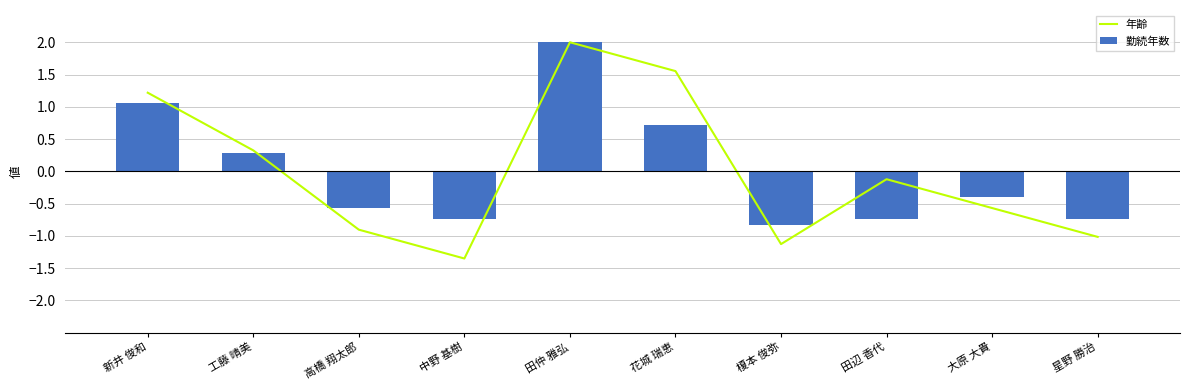

Is it true that 勤続年数 equals 0.3 at 工藤 晴美?

True